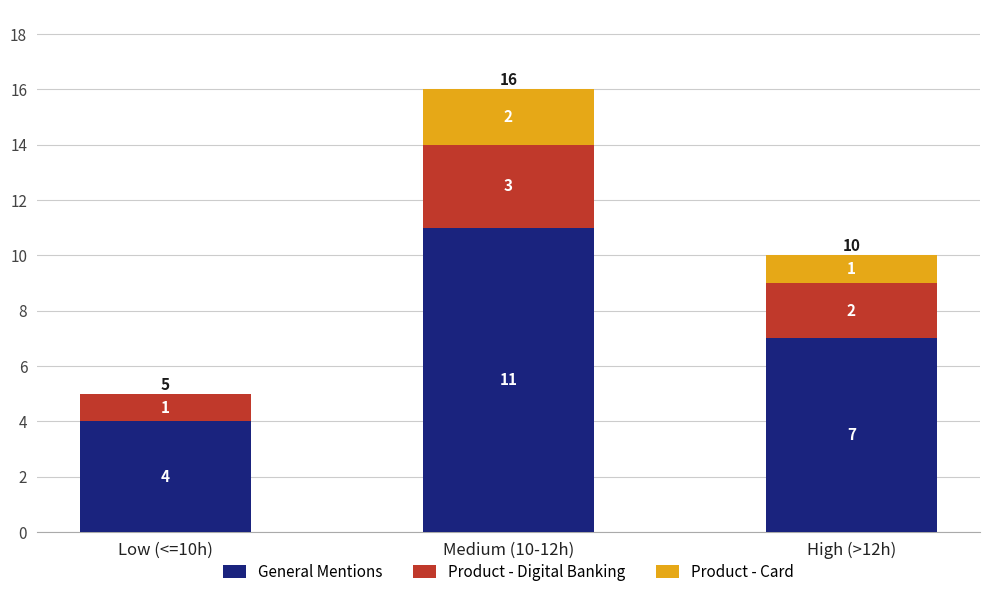

Reading left to right, what are the values for General Mentions?

Low (<=10h)=4	Medium (10-12h)=11	High (>12h)=7